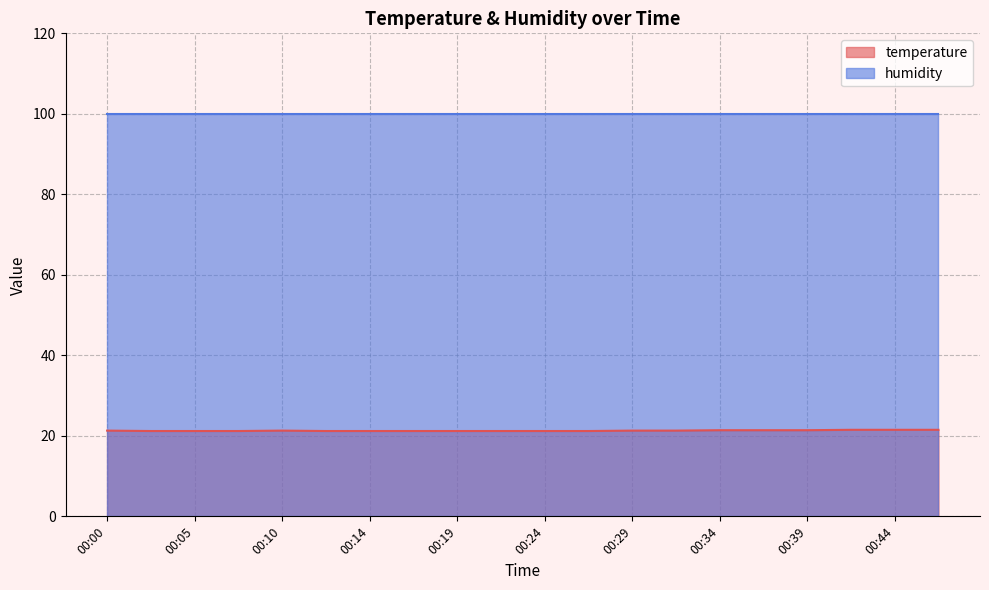

The value at 00:44 is 21.5. True or false?

True